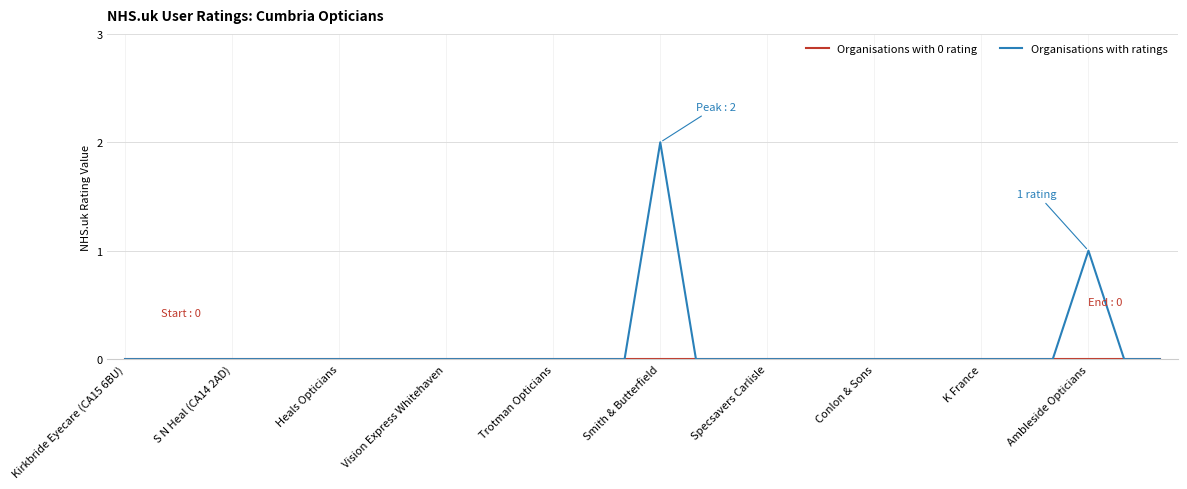

Which series has the largest range (max minus min)?

Organisations with ratings